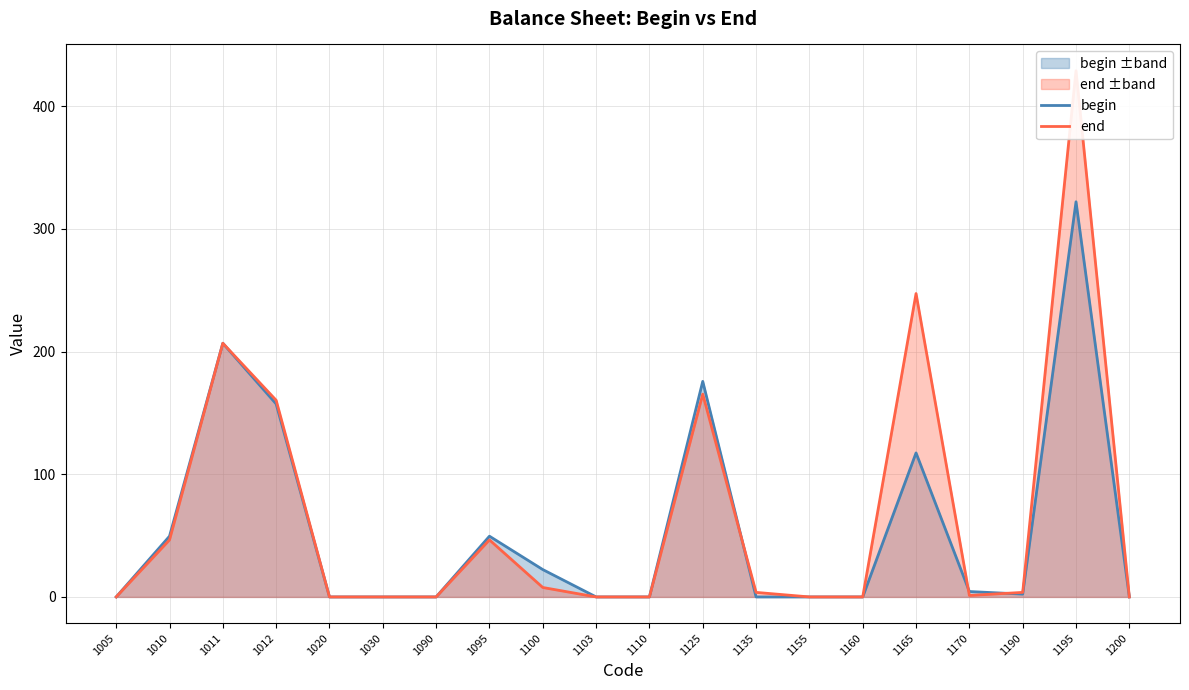

What is the difference between the second highest and minimum values in the begin series?

206.8